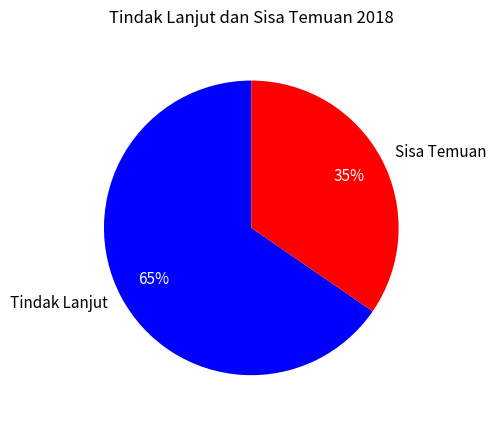

What is the smallest slice in the pie chart?

Sisa Temuan